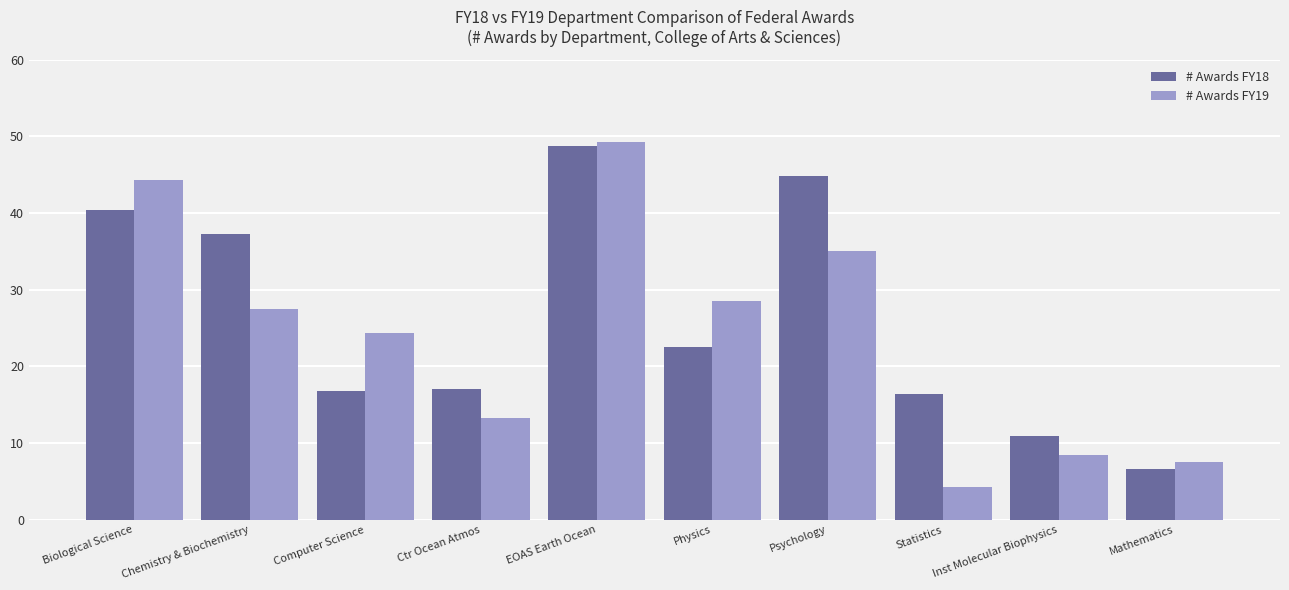

Between Biological Science and EOAS Earth Ocean, which series saw the biggest shift?

# Awards FY18